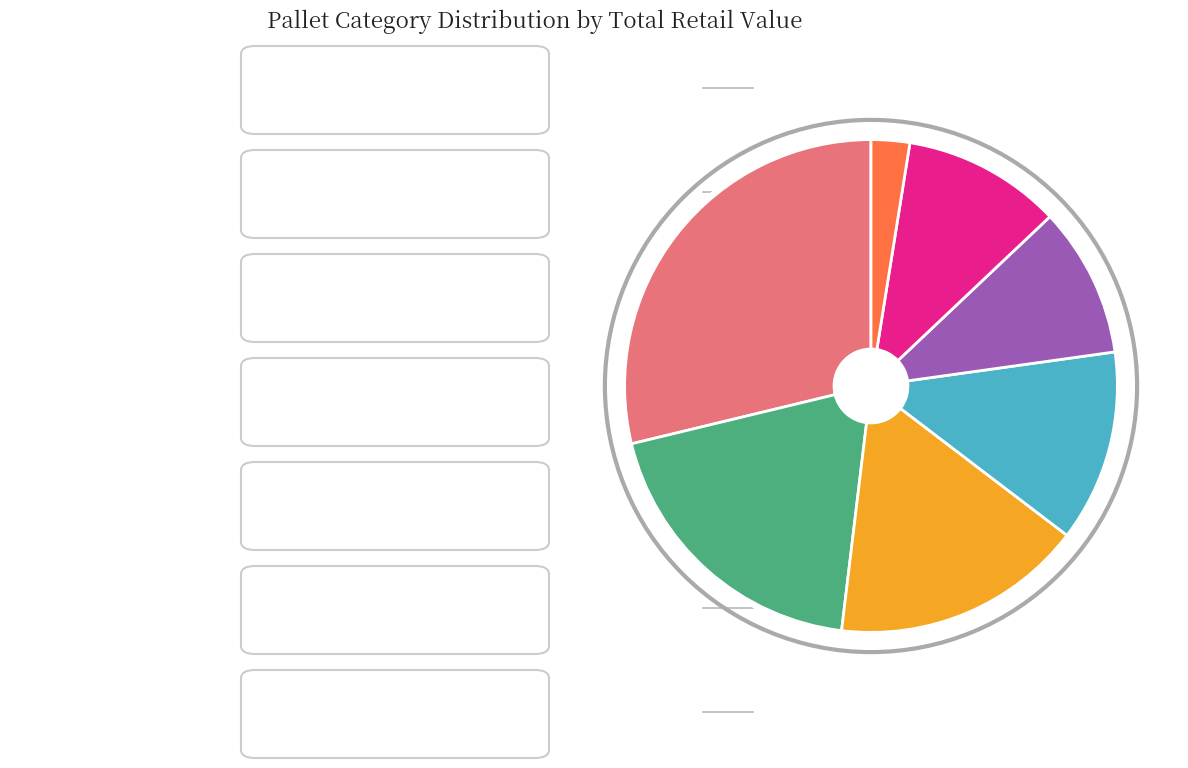

Between Kitchen & Appliances and Baby Essentials, which is larger?

Kitchen & Appliances